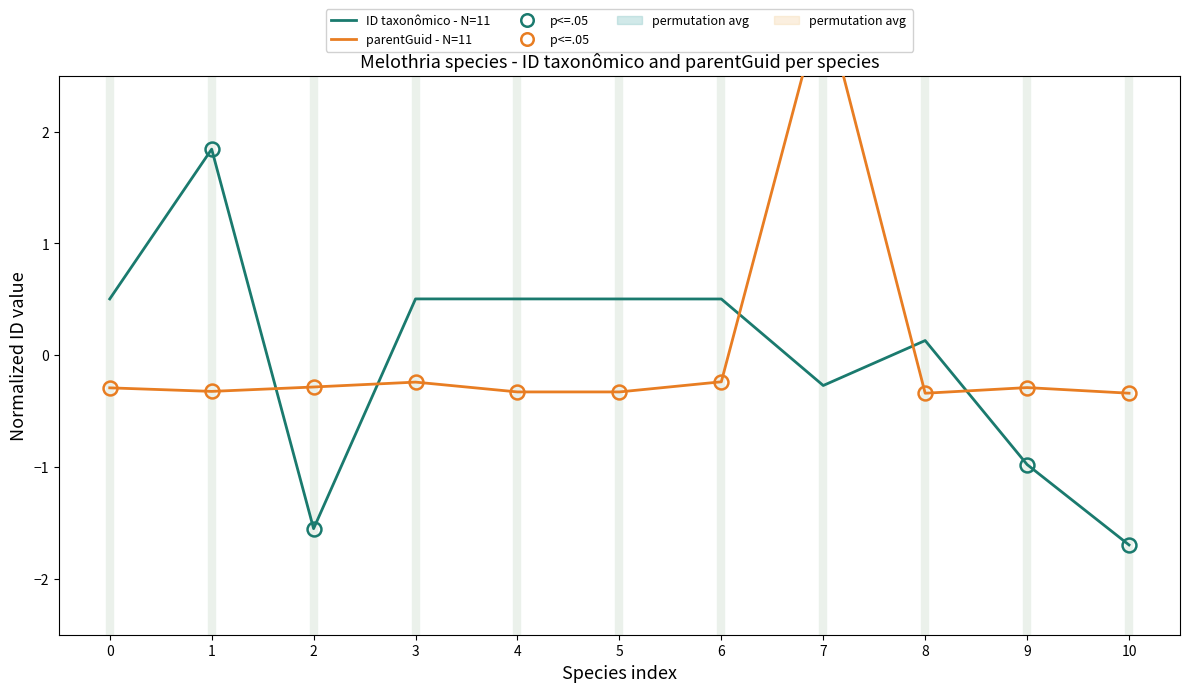

In parentGuid - N=11, how many points are higher than both neighbors (excluding endpoints)?

3